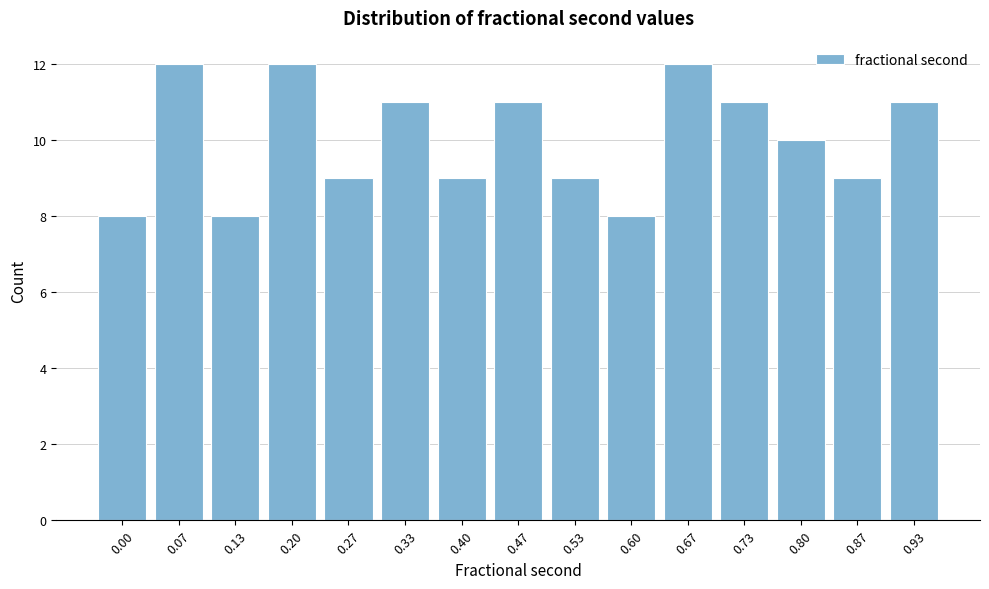

Reading left to right, what are all the values shown in this chart?

0.00=8	0.07=12	0.13=8	0.20=12	0.27=9	0.33=11	0.40=9	0.47=11	0.53=9	0.60=8	0.67=12	0.73=11	0.80=10	0.87=9	0.93=11